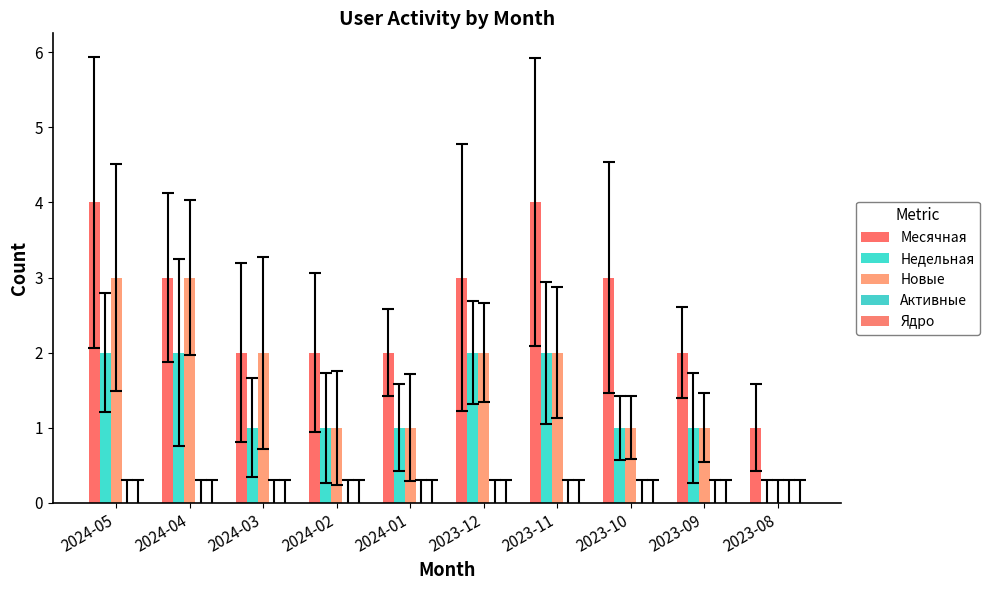

Count the number of data series in this chart.

3